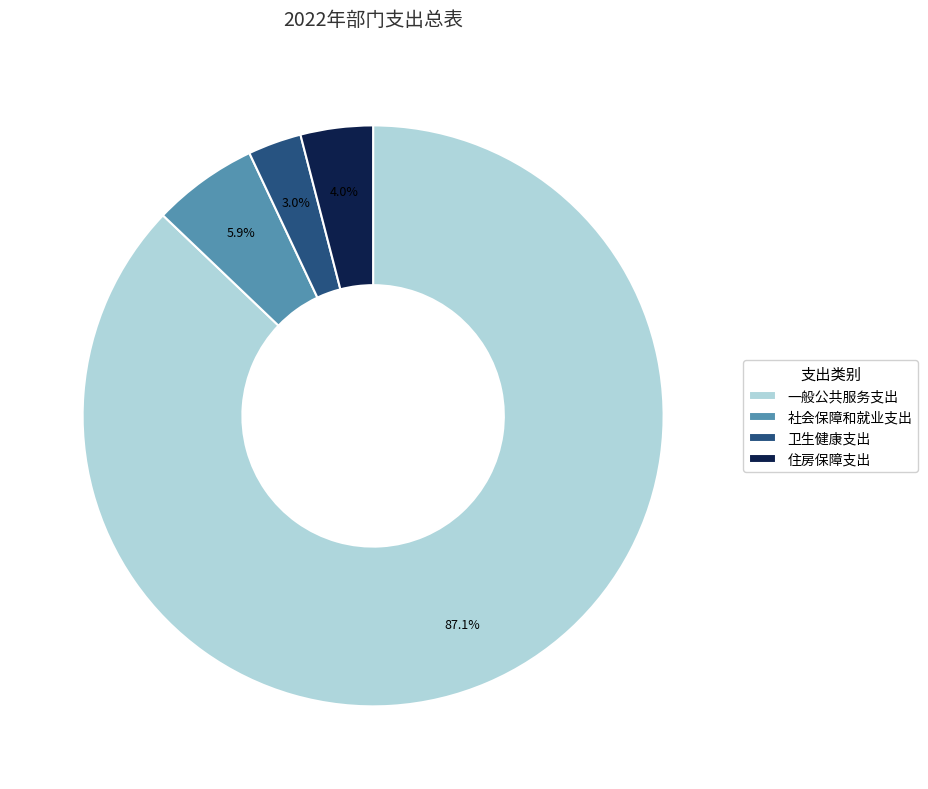

Which slice is the smallest?

卫生健康支出